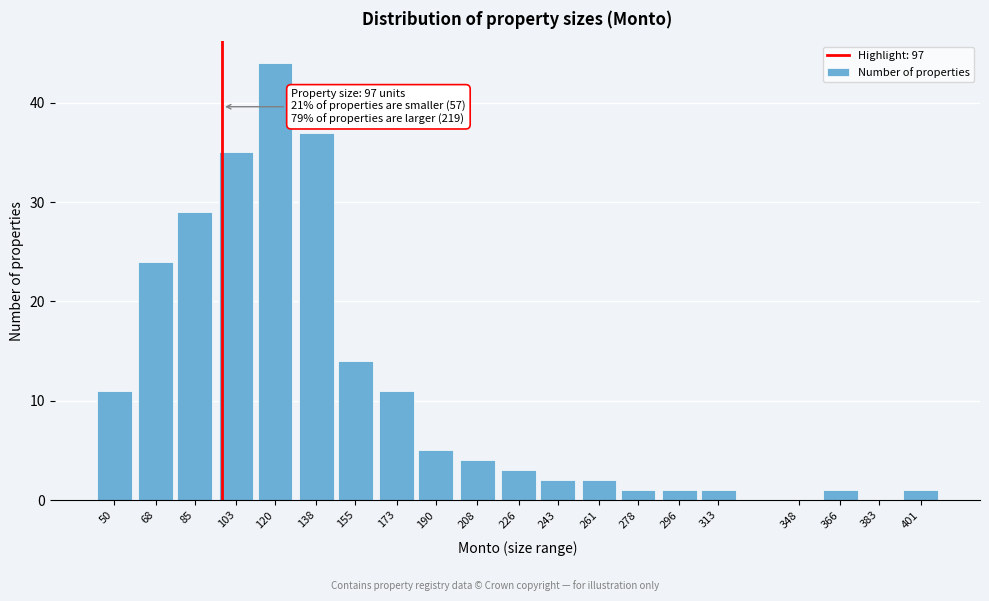

Reading left to right, transcribe all the data shown in this chart.

50=11	68=24	85=29	103=35	120=44	138=37	155=14	173=11	190=5	208=4	226=3	243=2	261=2	278=1	296=1	313=1	348=0	366=1	383=0	401=1